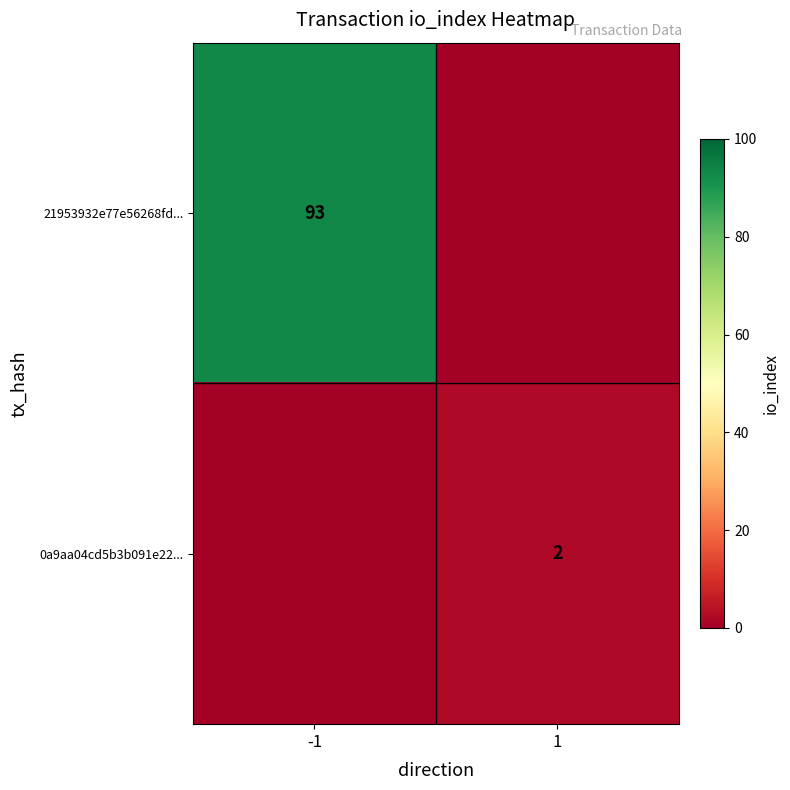

The value of 0a9aa04cd5b3b091e22... at 1 is 3. True or false?

False